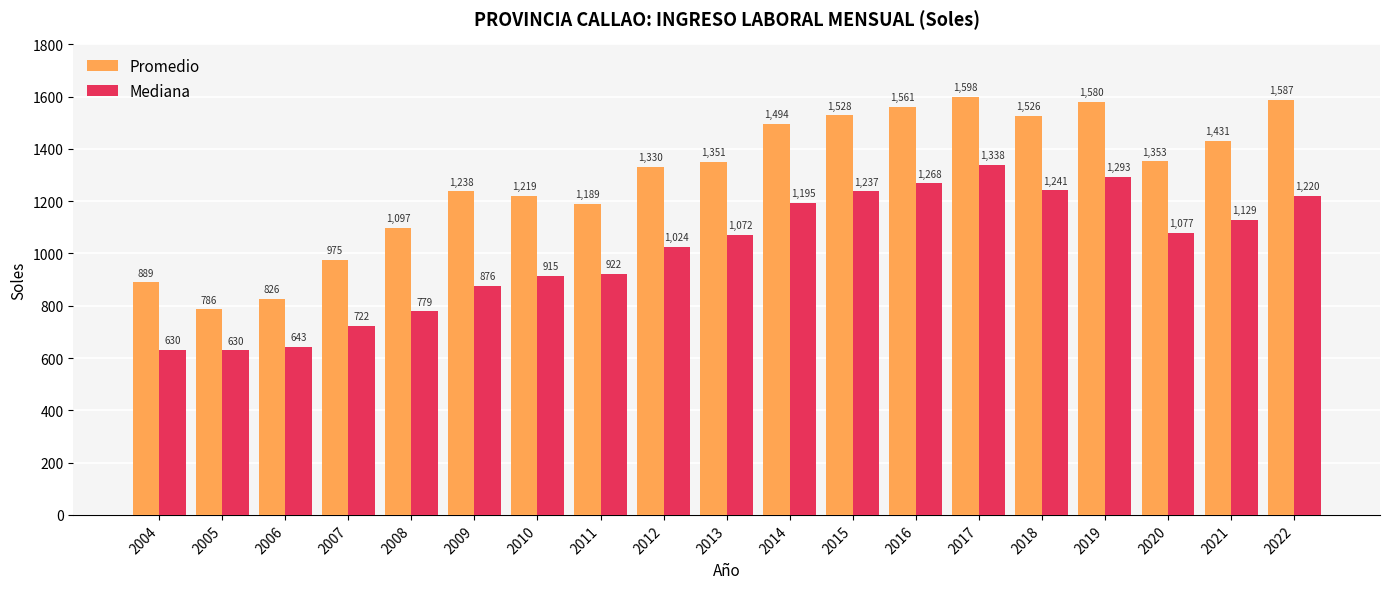

Which series has the largest total across all categories?

Promedio